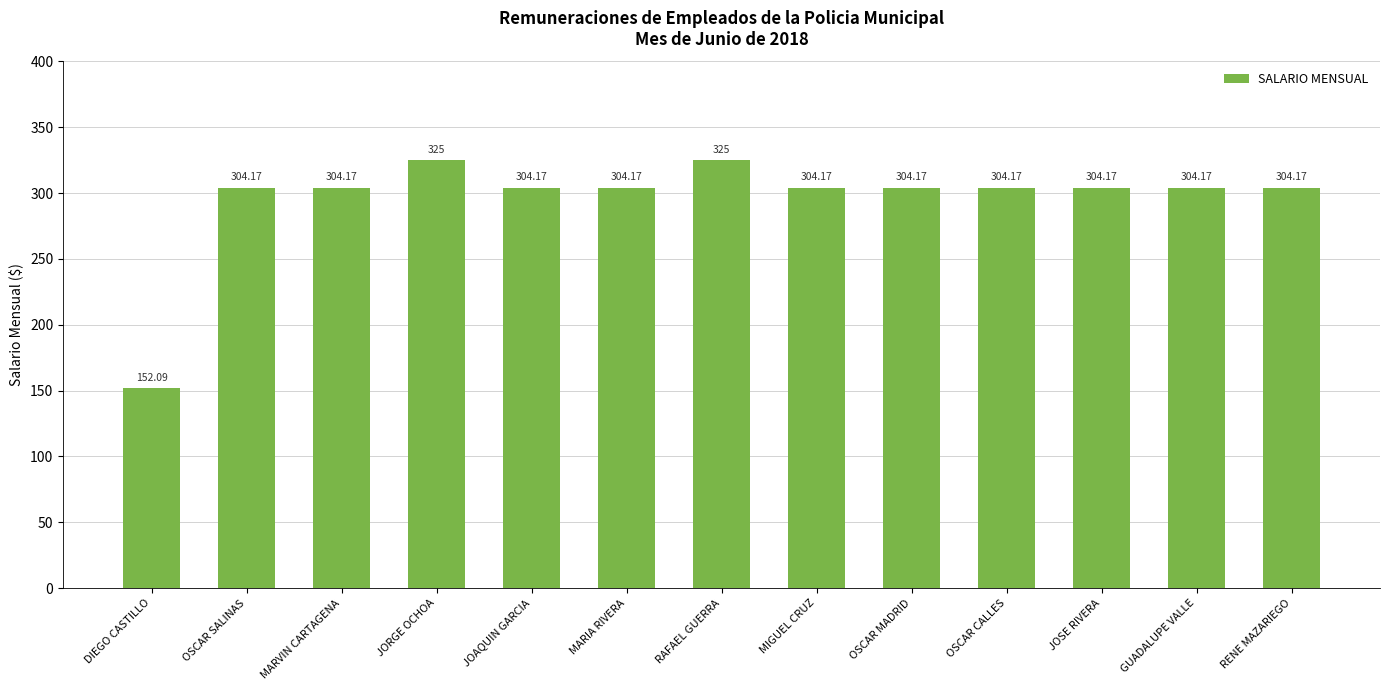

What is the difference between the maximum and minimum values?

172.9